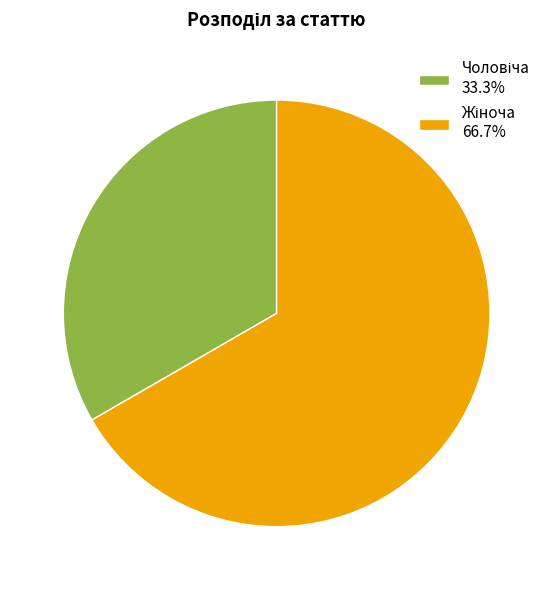

Is there a majority slice in this chart?

Yes